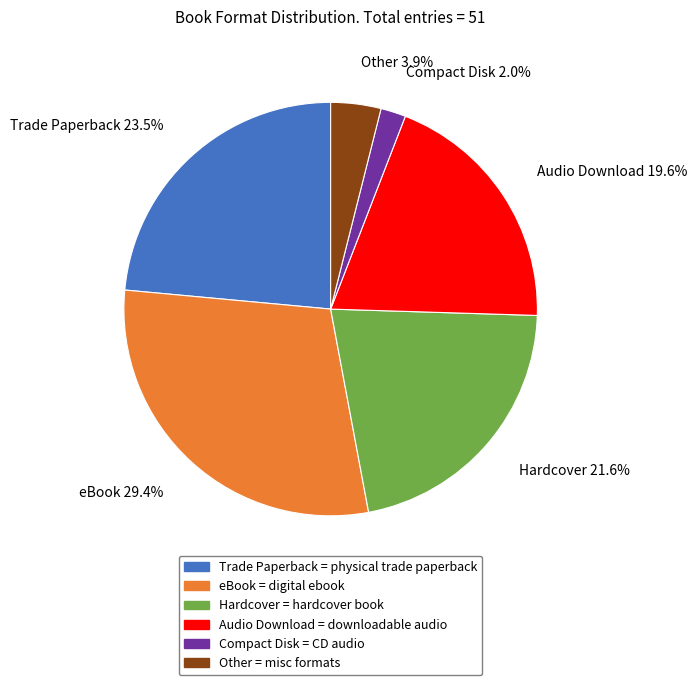

Is there any slice that represents more than half of the pie?

No